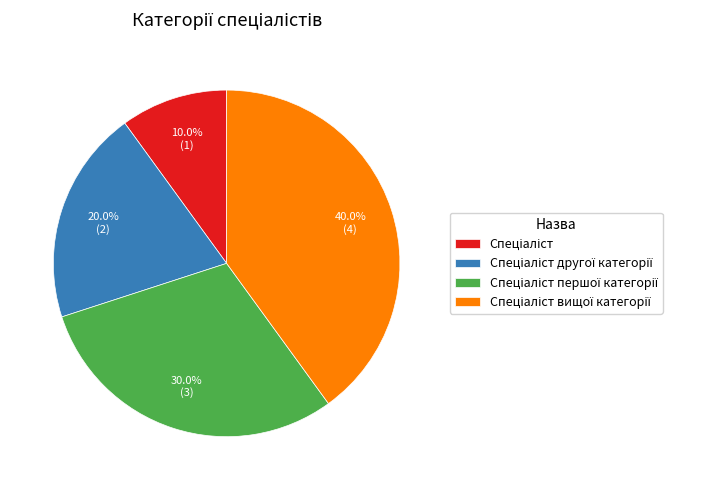

Does any single category account for the majority?

No